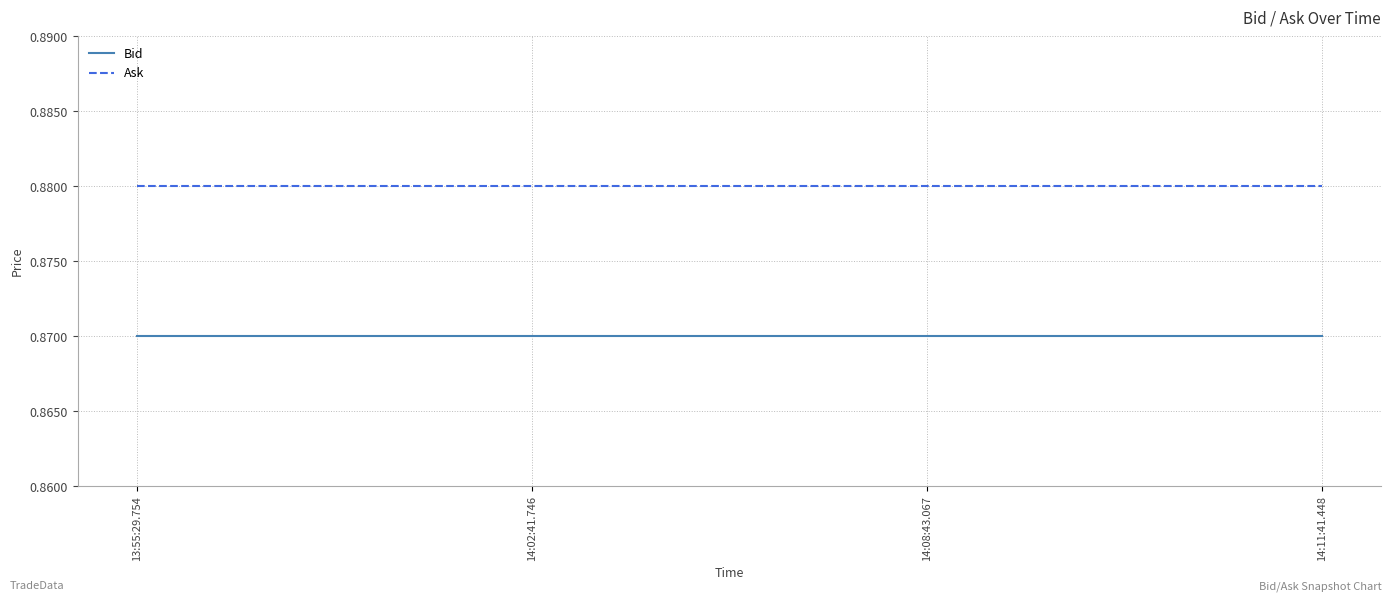

What position from the right is 14:08:43.067?

2